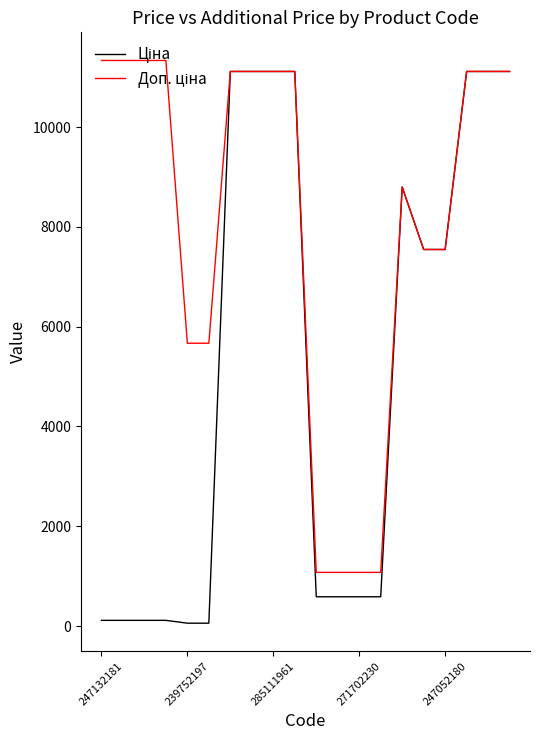

What is the maximum value shown in the chart?

11334.0